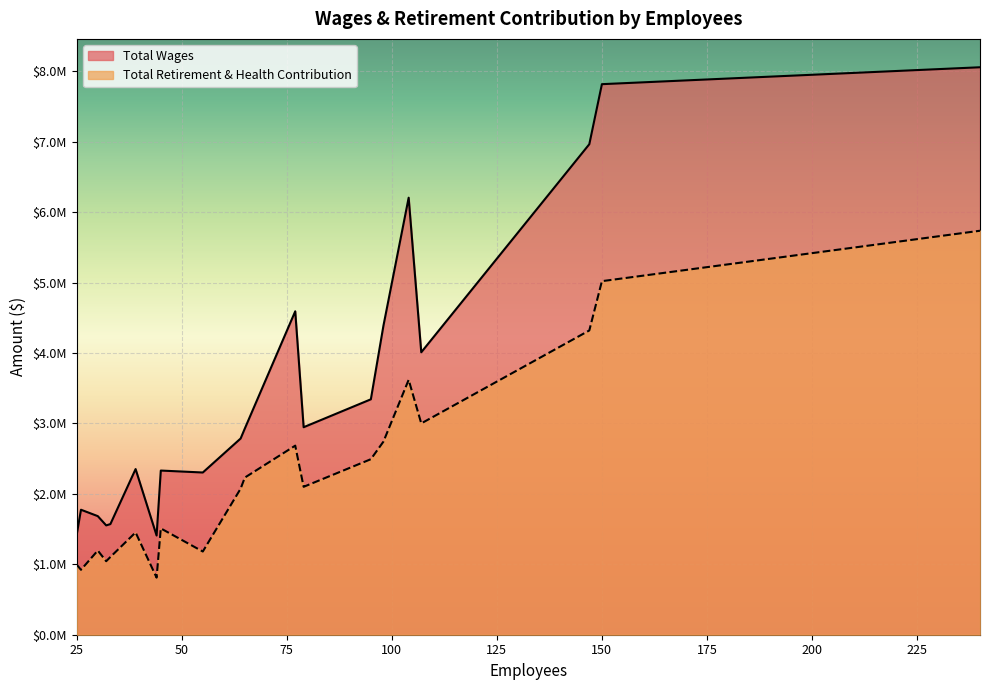

True or false: Total Wages has more than 0 interior local peaks.

True